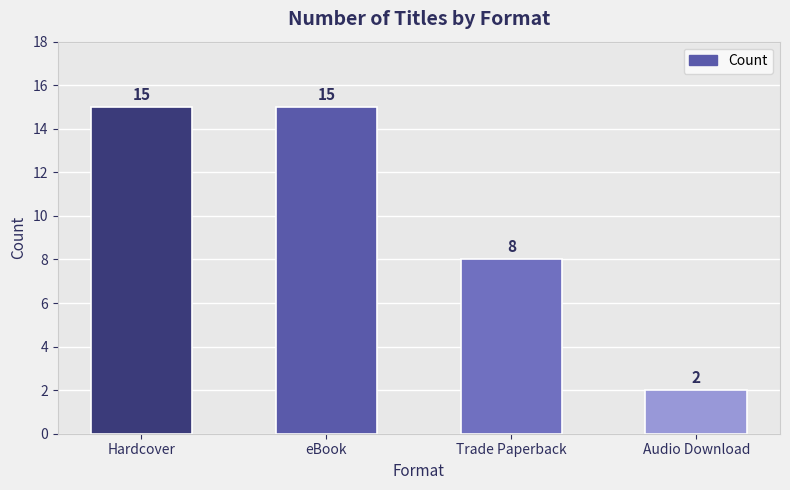

True or false: the data shows 1 at Audio Download.

False